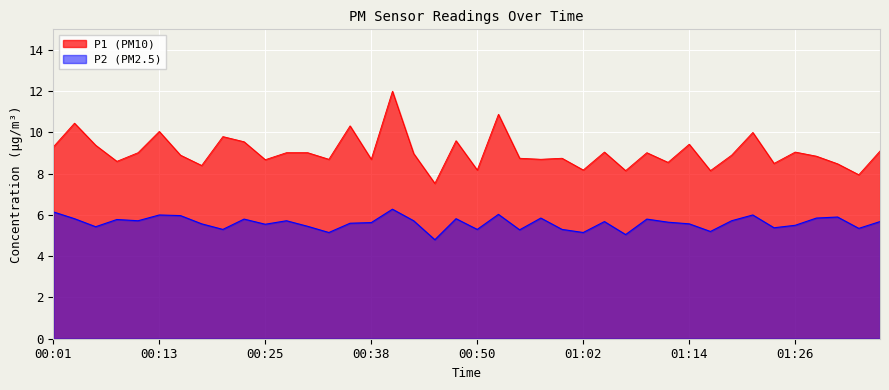

Which has a higher value, 00:33 or 00:45?

00:33